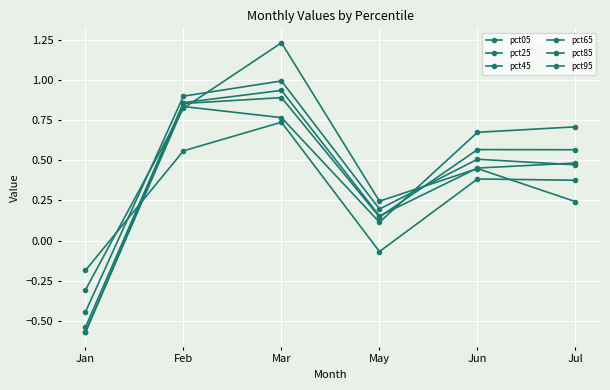

The value of pct65 at Jul is 0.3. True or false?

False